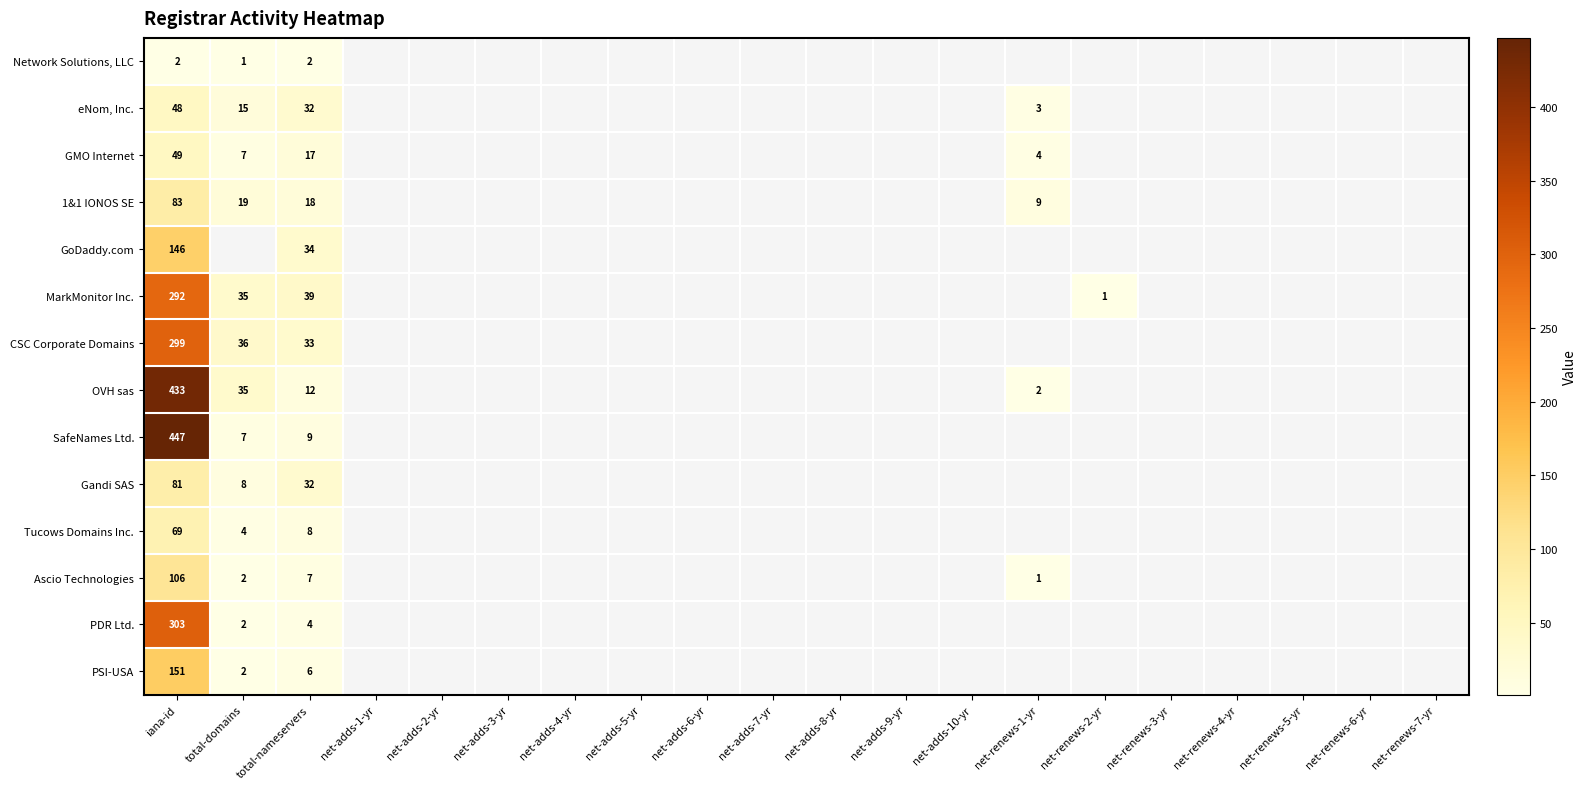

The 1&1 IONOS SE series shows 18 at total-nameservers. True or false?

True